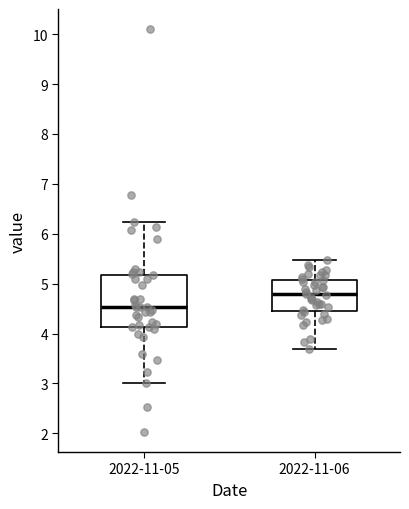

Which box's median line is the highest?

2022-11-06